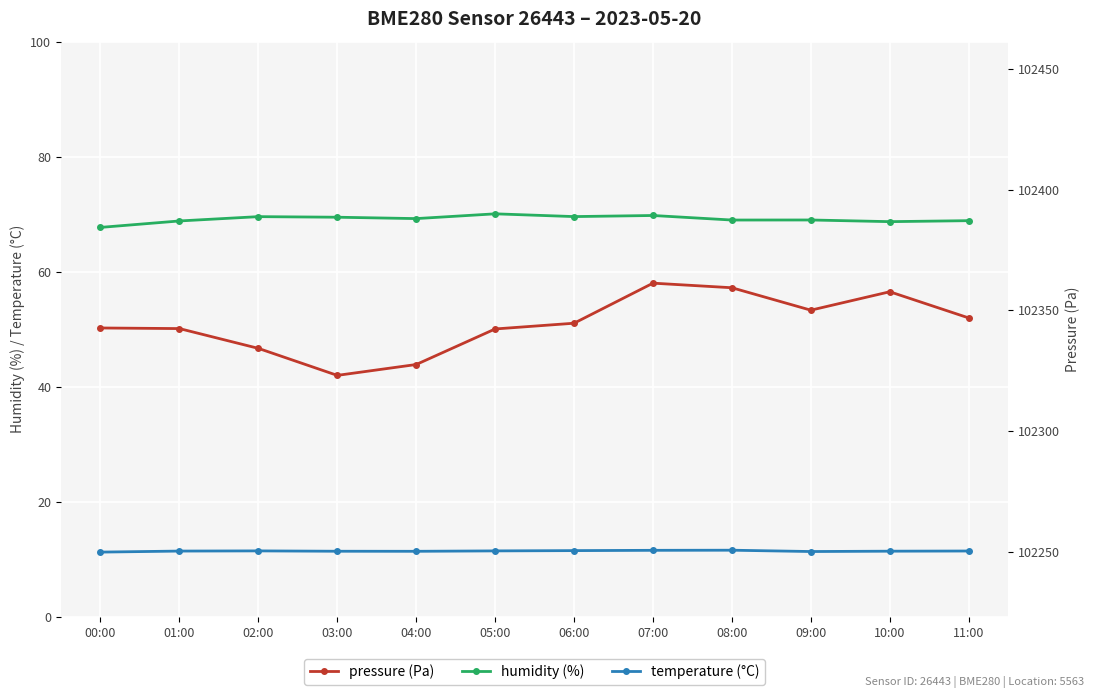

At which category does the chart reach its minimum across all series?

00:00